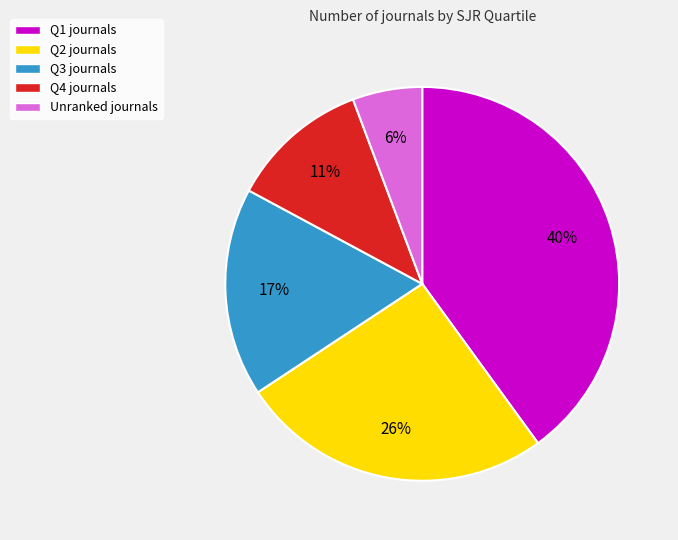

Rank the categories by value from lowest to highest.

Unranked journals, Q4 journals, Q3 journals, Q2 journals, Q1 journals